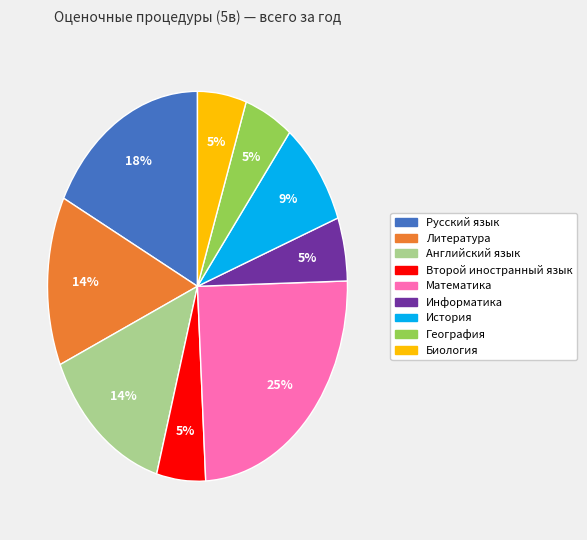

To the nearest percent, what percentage of the pie is История?

9%